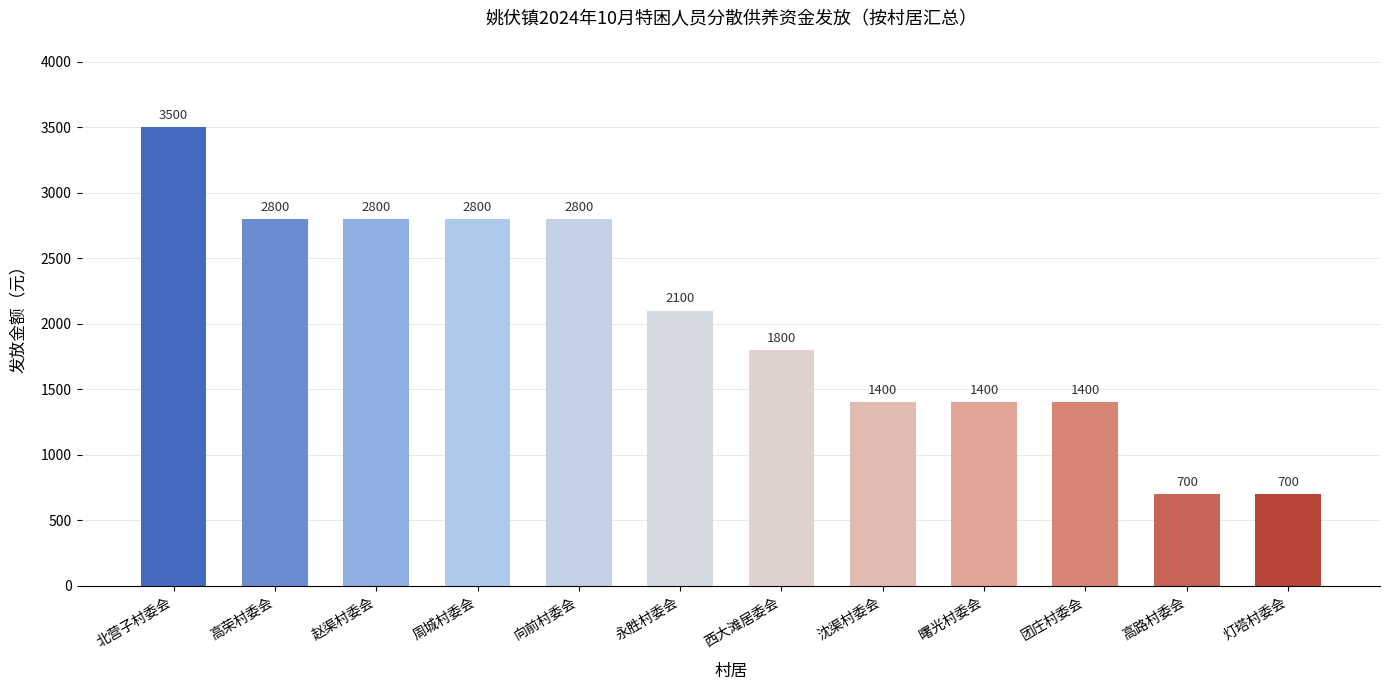

What is the change in value from 沈渠村委会 to 高路村委会?

-700